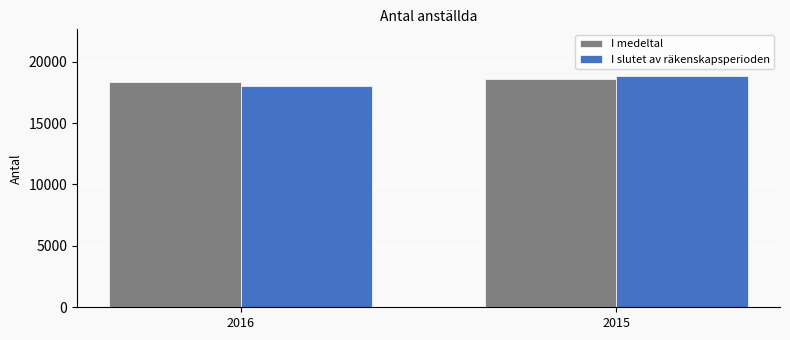

Reading left to right, list all the values displayed in this chart.

I medeltal: 18332	18565
I slutet av räkenskapsperioden: 18011	18856